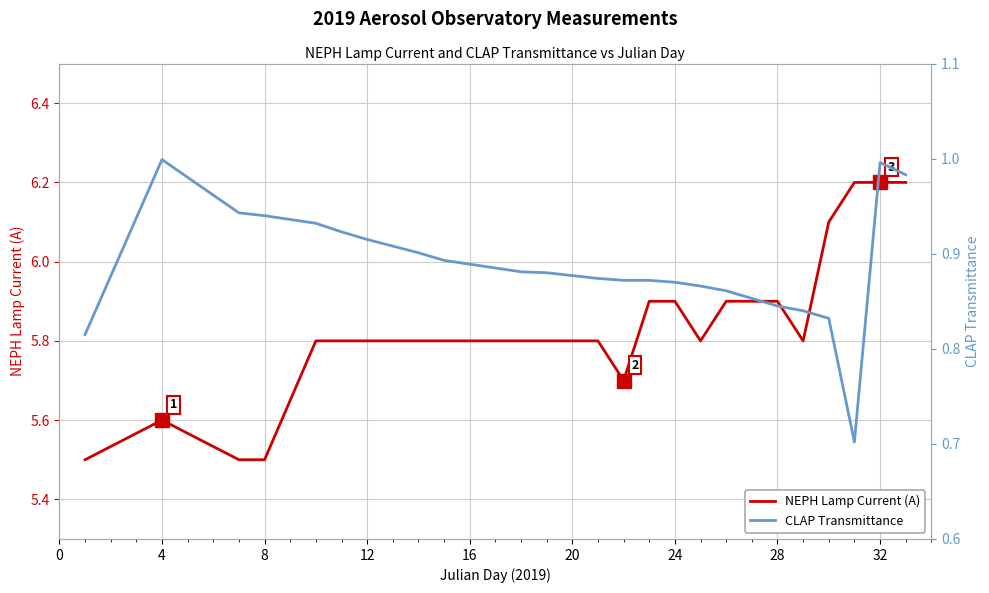

What is the lowest value of the NEPH Lamp Current (A) series?

5.5